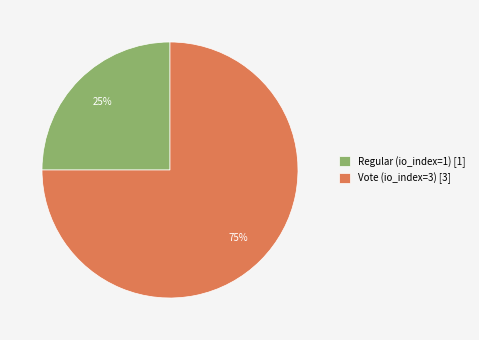

How many slices are in this pie chart?

2